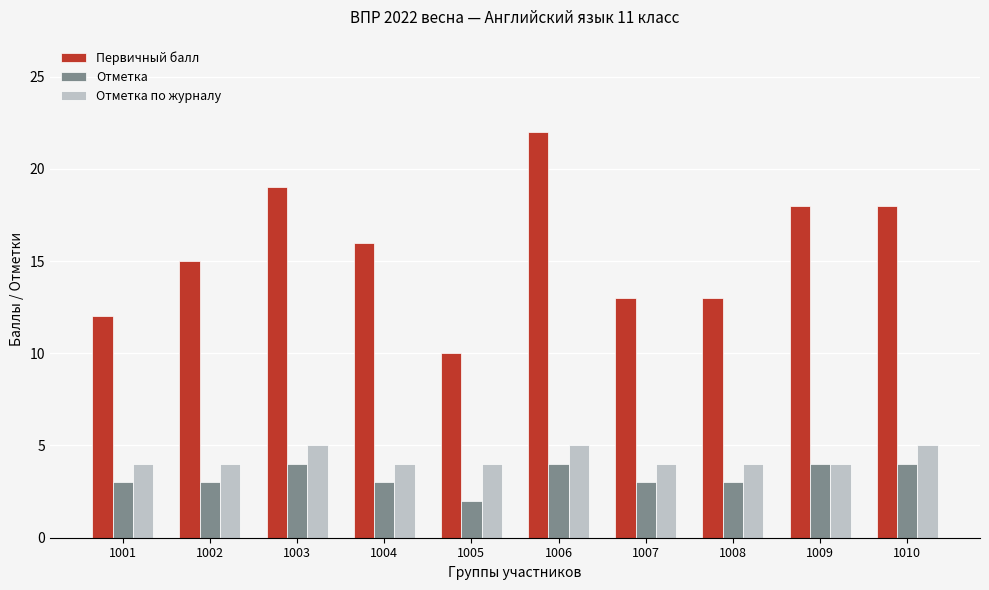

What is the average value of the Отметка series?

3